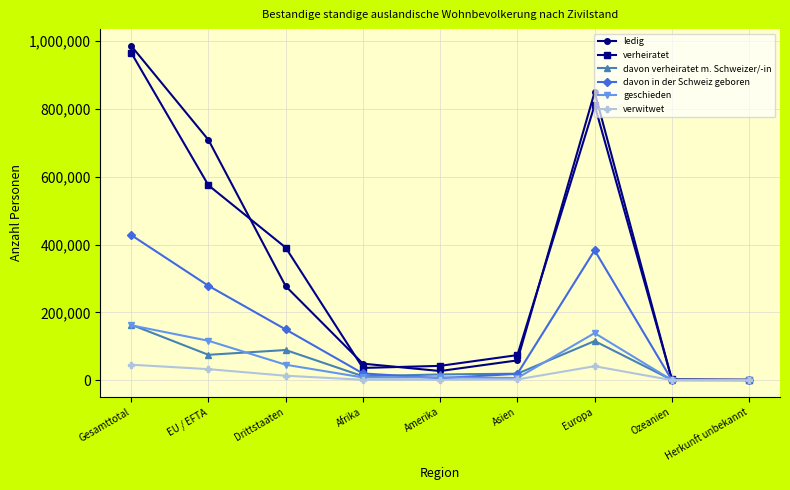

At which category is the sum across all series the highest?

Gesamttotal